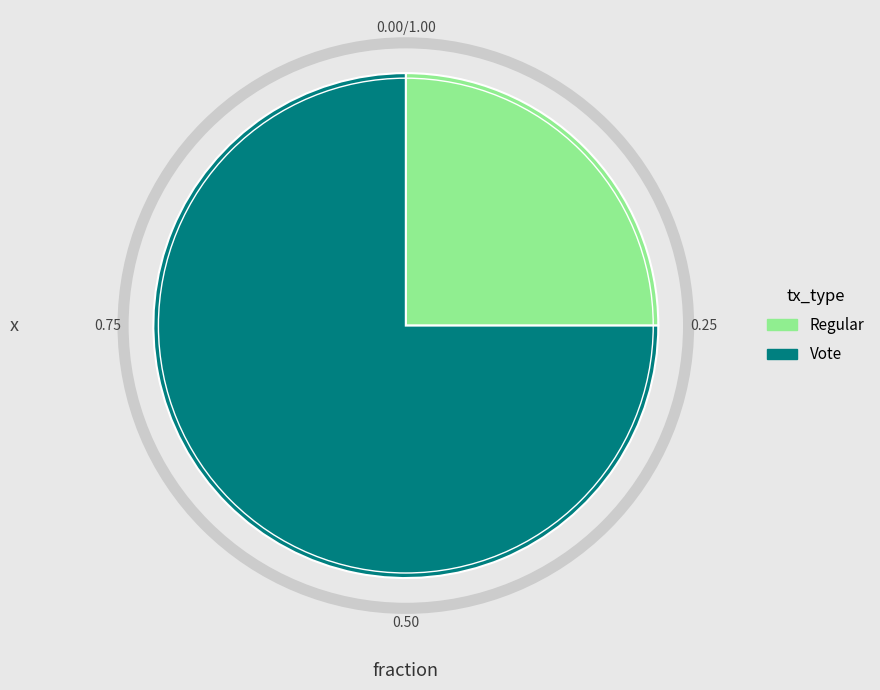

Which slice is the smallest?

Regular